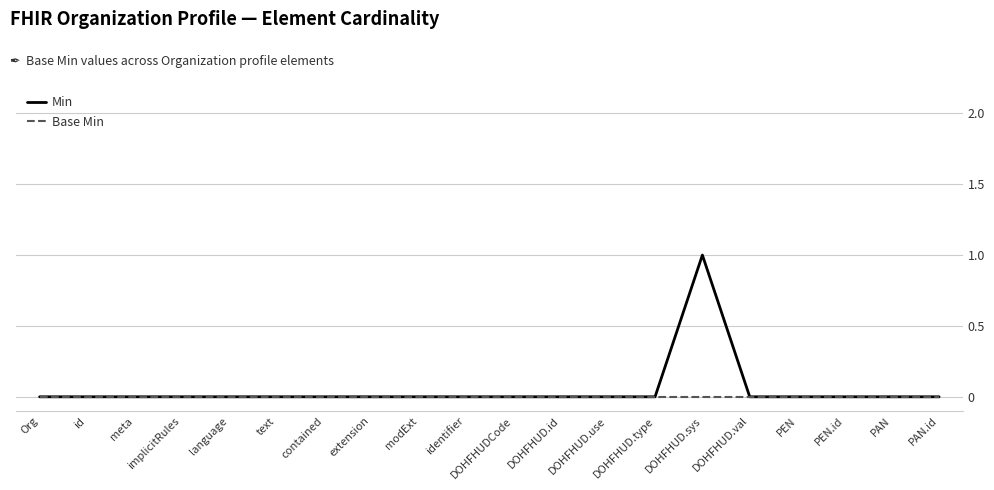

Is this an area chart (filled region under the line)?

No